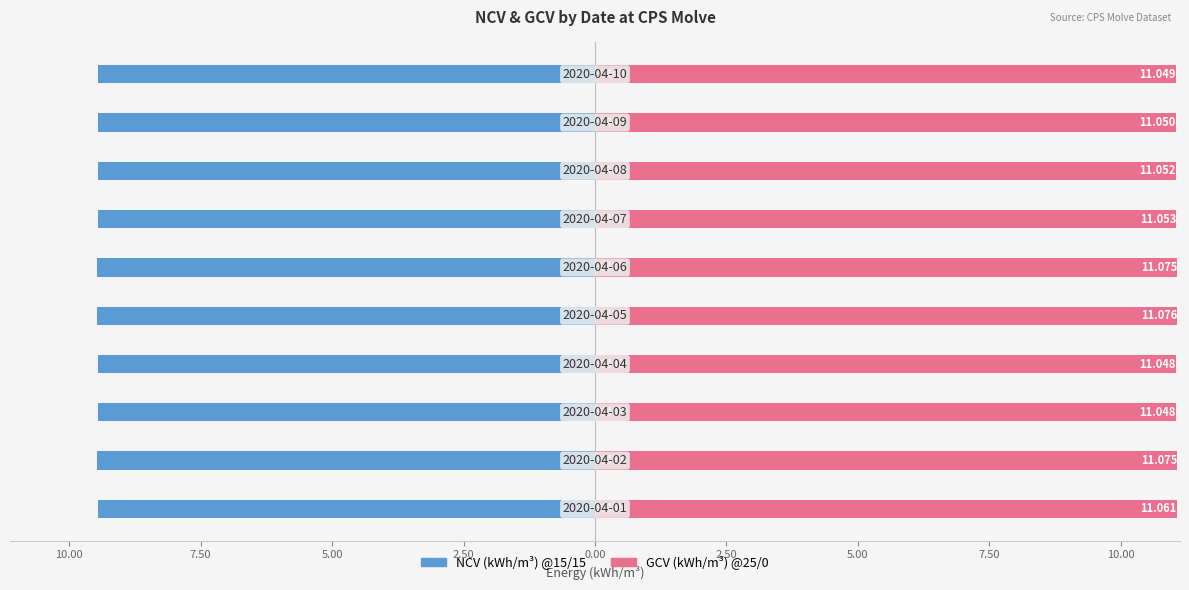

Which has a higher value, 12.50 or 10.00?

12.50